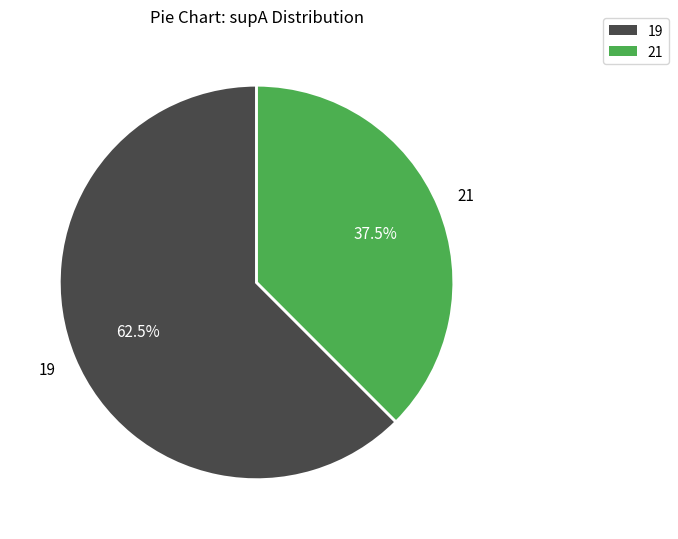

Does any single category account for the majority?

Yes